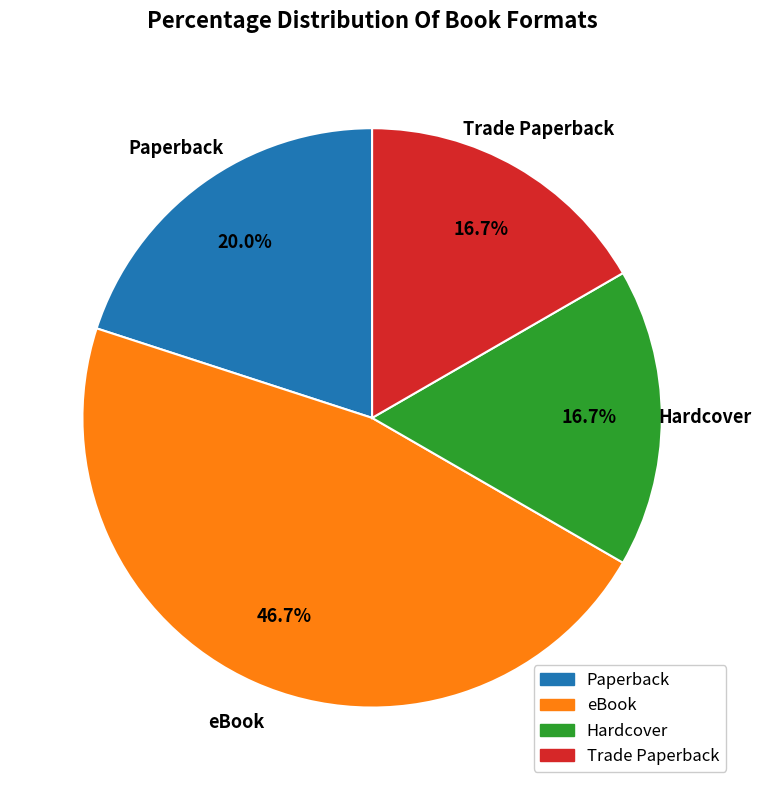

To the nearest percent, what is the difference between the Trade Paperback and Paperback slice percentages?

3%